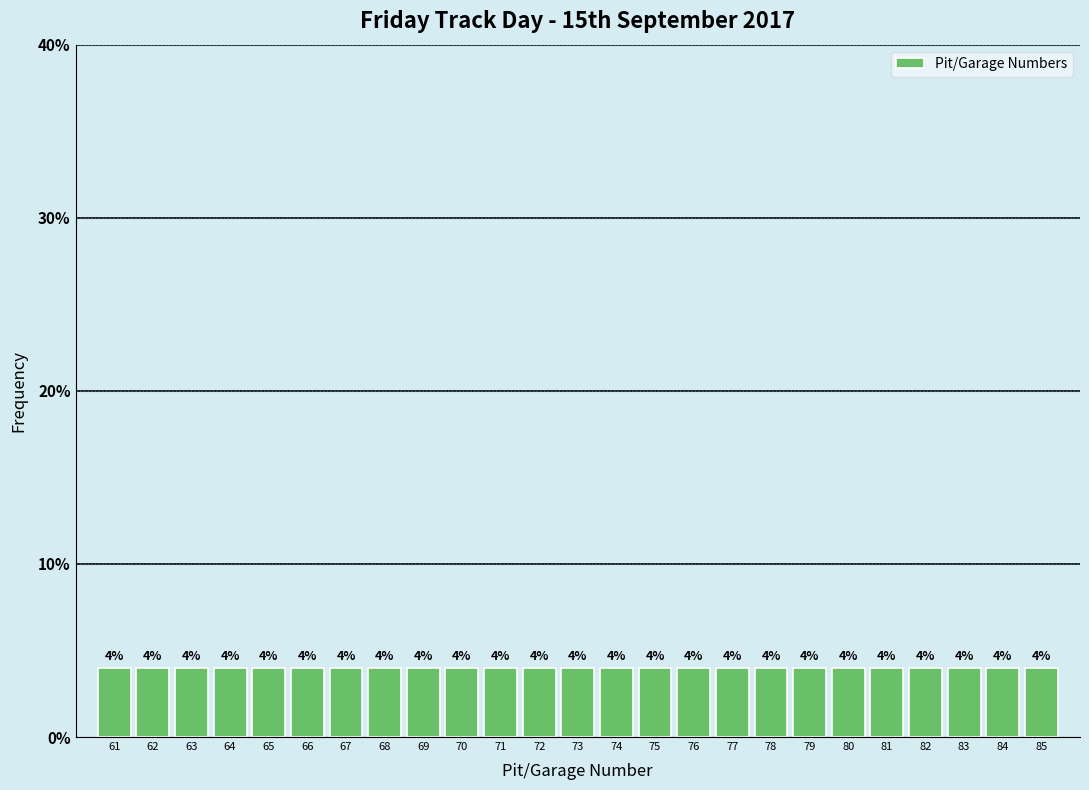

What is the height of the bar covering 84.5 to 85.5 on the x-axis?

4